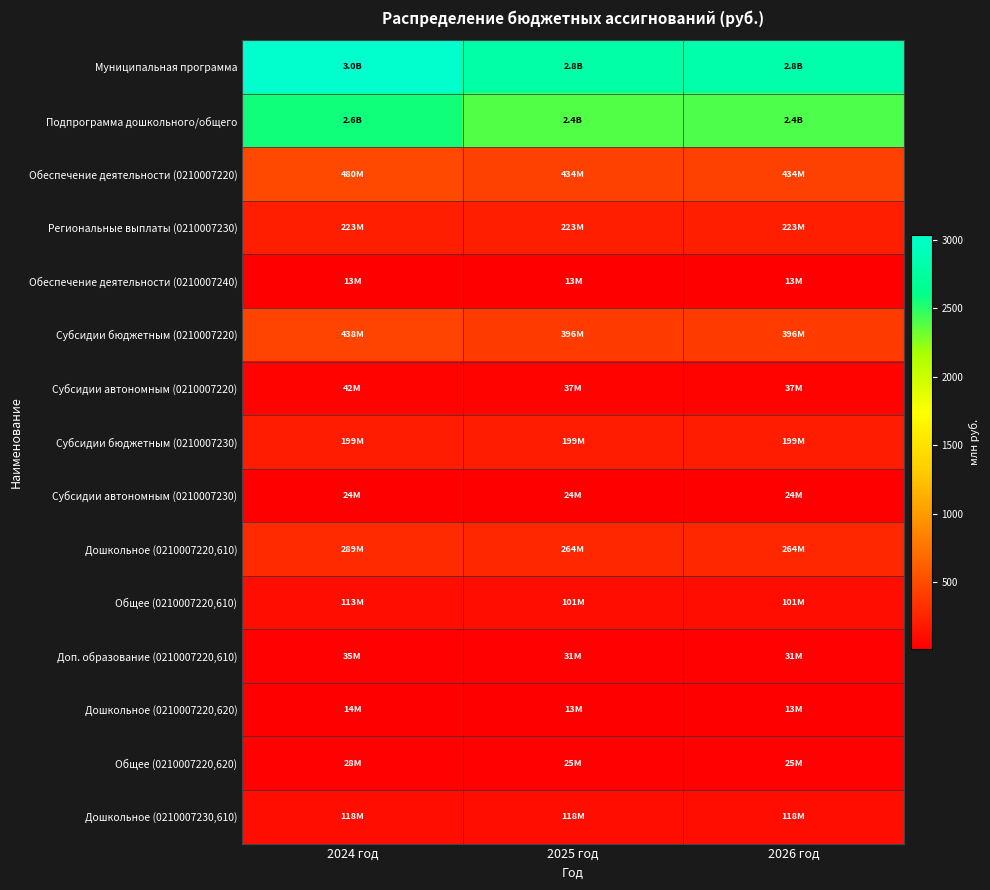

Reading right to left, extract all data points from this chart.

Муниципальная программа: 2026 год=2811.5	2025 год=2792.5	2024 год=3034.8
Подпрограмма дошкольного/общего: 2026 год=2398.2	2025 год=2397.0	2024 год=2561.9
Обеспечение деятельности (0210007220): 2026 год=433.7	2025 год=433.7	2024 год=479.8
Региональные выплаты (0210007230): 2026 год=223.4	2025 год=223.4	2024 год=223.4
Обеспечение деятельности (0210007240): 2026 год=13.0	2025 год=13.0	2024 год=13.0
Субсидии бюджетным (0210007220): 2026 год=396.3	2025 год=396.3	2024 год=437.8
Субсидии автономным (0210007220): 2026 год=37.4	2025 год=37.4	2024 год=41.9
Субсидии бюджетным (0210007230): 2026 год=199.3	2025 год=199.3	2024 год=199.3
Субсидии автономным (0210007230): 2026 год=24.0	2025 год=24.0	2024 год=24.0
Дошкольное (0210007220,610): 2026 год=263.7	2025 год=263.7	2024 год=289.1
Общее (0210007220,610): 2026 год=101.3	2025 год=101.3	2024 год=113.3
Доп. образование (0210007220,610): 2026 год=31.3	2025 год=31.3	2024 год=35.4
Дошкольное (0210007220,620): 2026 год=12.6	2025 год=12.6	2024 год=13.6
Общее (0210007220,620): 2026 год=24.8	2025 год=24.8	2024 год=28.3
Дошкольное (0210007230,610): 2026 год=118.4	2025 год=118.4	2024 год=118.4